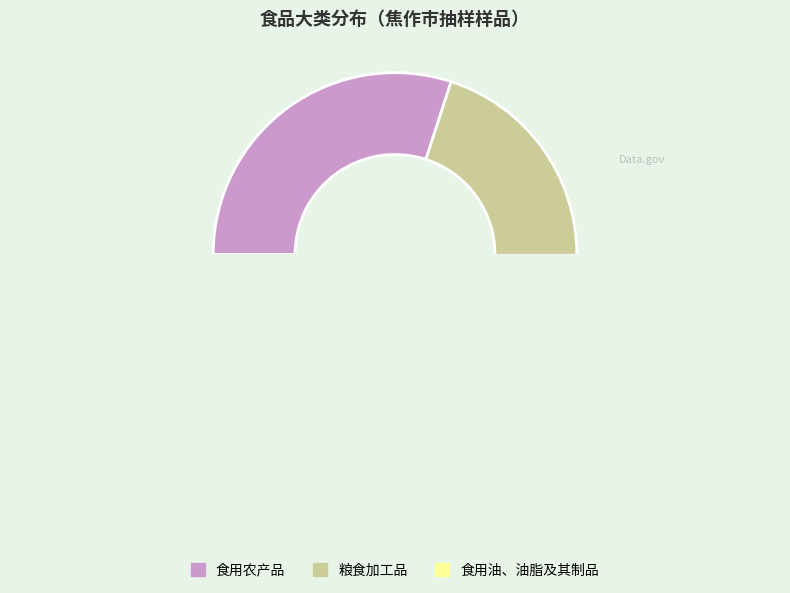

Count the number of slices in the pie.

3